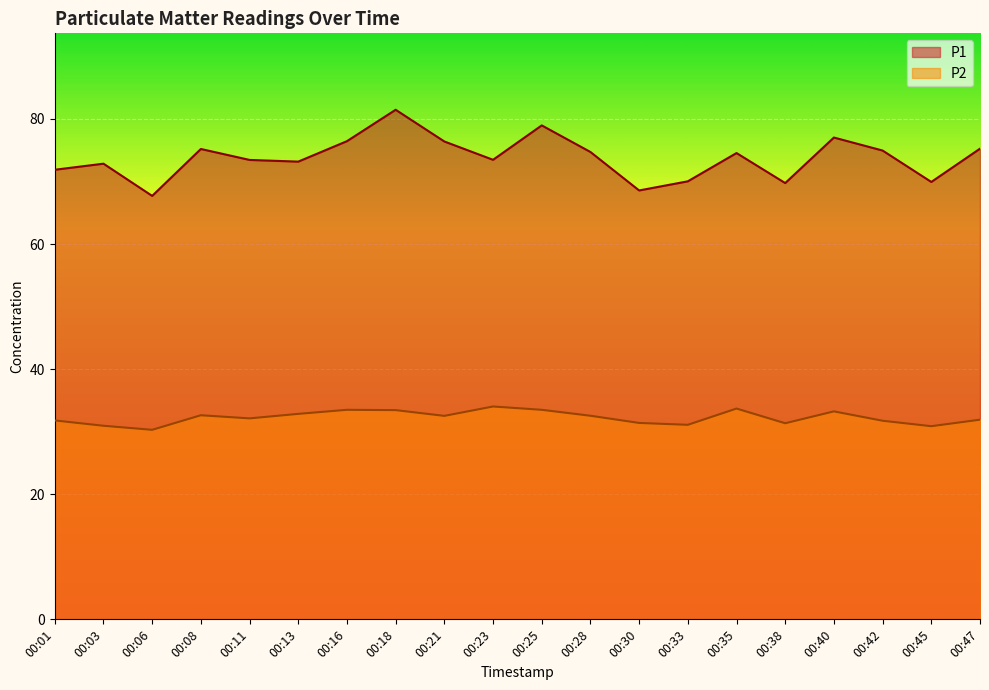

Which series has the largest range (max minus min)?

P1